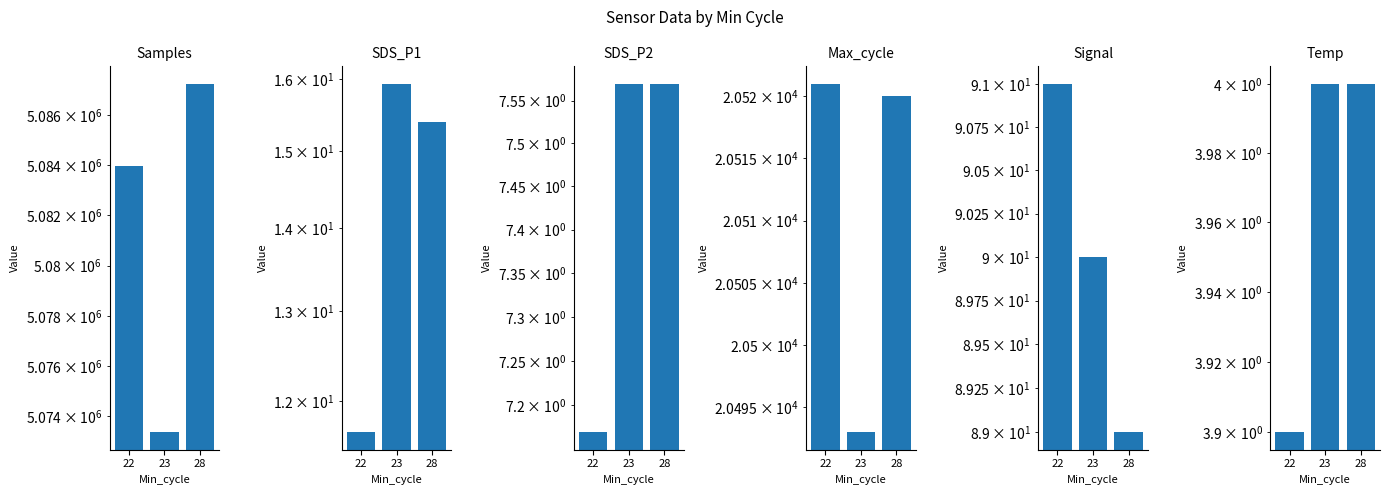

How many data points in Signal are above 90?

1